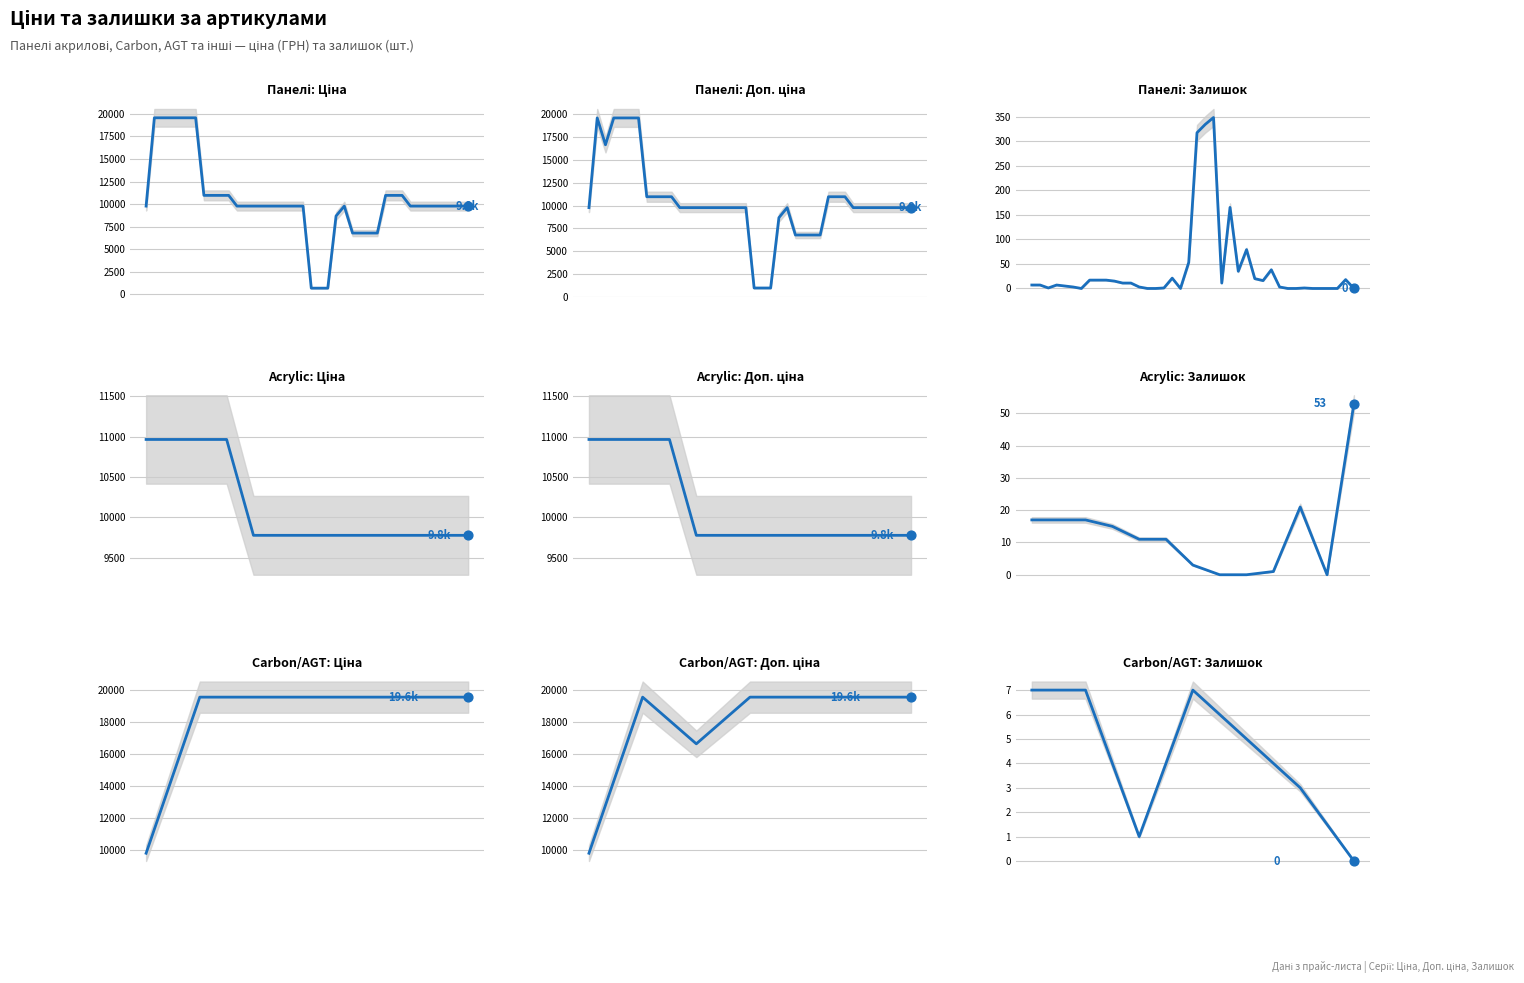

Which series has the largest Y range (max minus min)?

Ціна